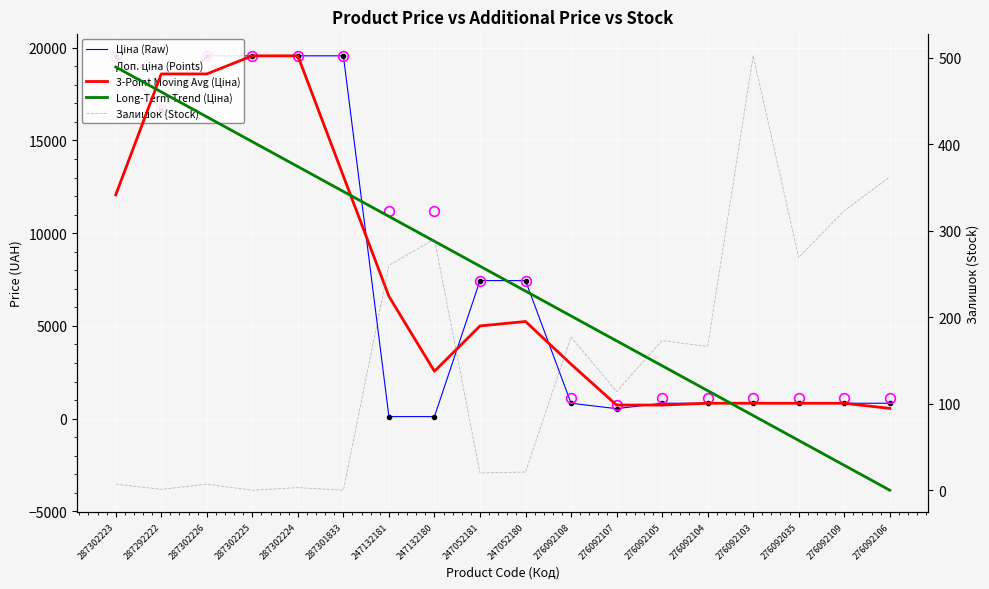

How many series are shown in this chart?

5